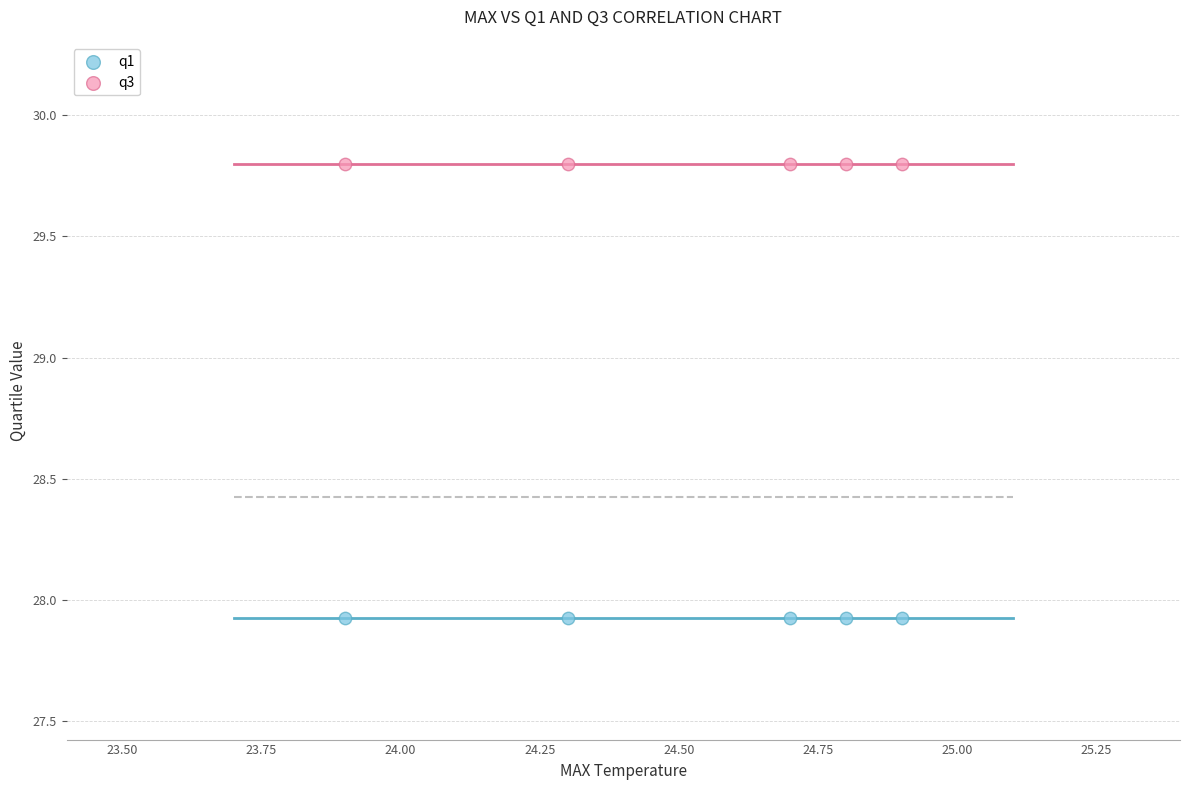

Across all data points, what is the average Y value?

28.9